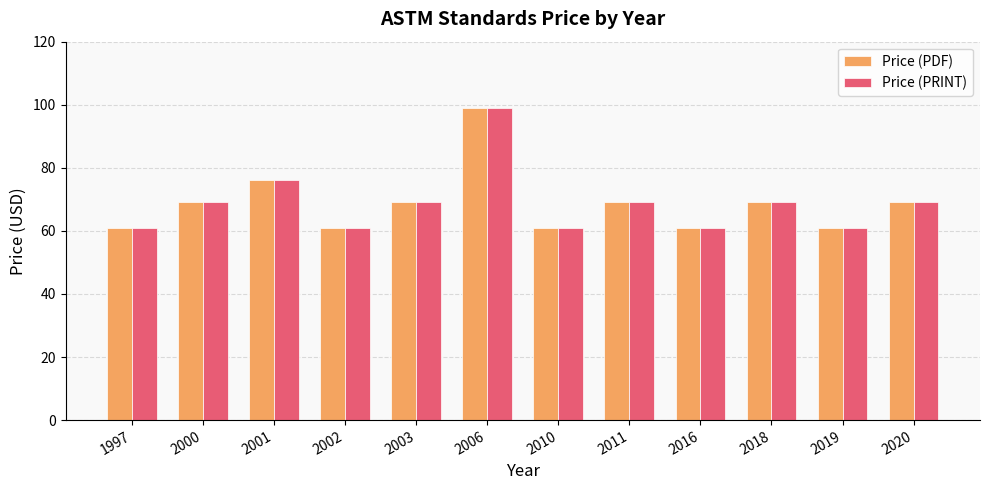

At which category is the sum across all series the highest?

2006